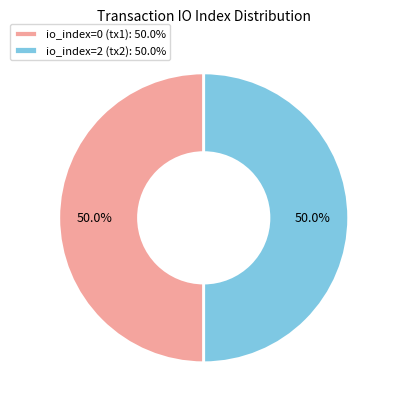

Combined, what portion of the pie is io_index=2 (tx2): 50.0% and io_index=0 (tx1): 50.0%?

100.0%